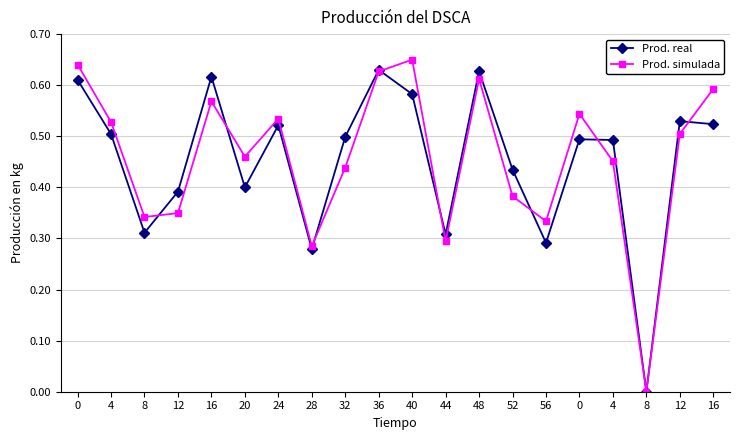

Reading right to left, transcribe all the data shown in this chart.

Prod. real: 16=0.5	12=0.5	8=0.0	4=0.5	0=0.5	56=0.3	52=0.4	48=0.6	44=0.3	40=0.6	36=0.6	32=0.5	28=0.3	24=0.5	20=0.4	16=0.6	12=0.4	8=0.3	4=0.5	0=0.6
Prod. simulada: 16=0.6	12=0.5	8=0.0	4=0.5	0=0.5	56=0.3	52=0.4	48=0.6	44=0.3	40=0.7	36=0.6	32=0.4	28=0.3	24=0.5	20=0.5	16=0.6	12=0.3	8=0.3	4=0.5	0=0.6